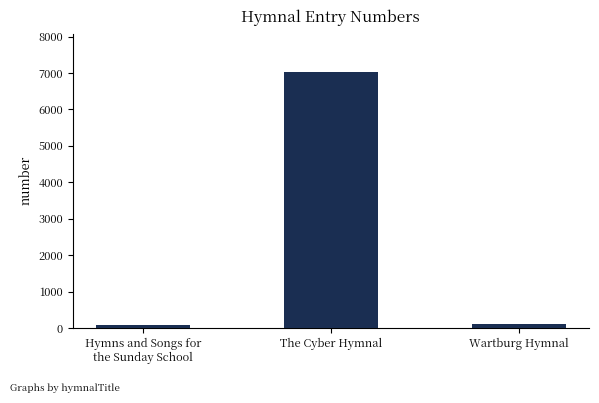

Are the bars grouped side by side (vs. stacked)?

No